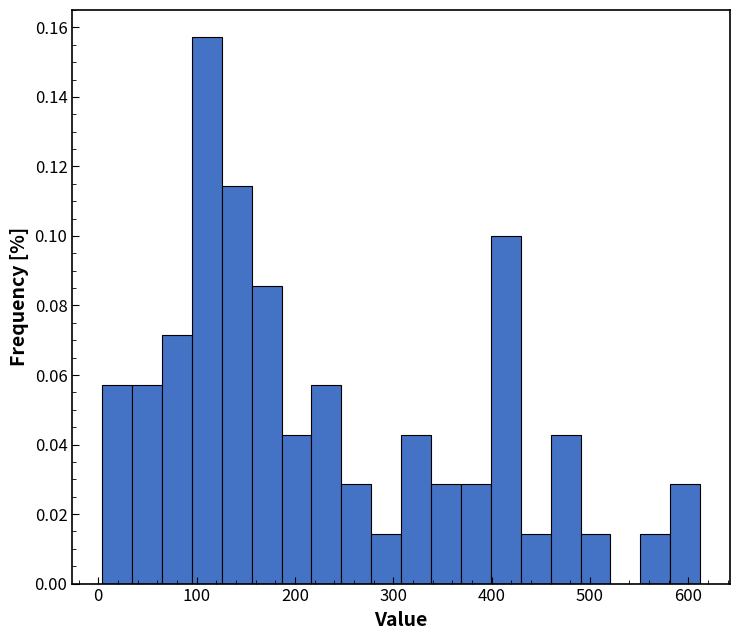

Around what value on the x-axis is the tallest bar? Give the approximate position of its centre, as read against the axis.

110